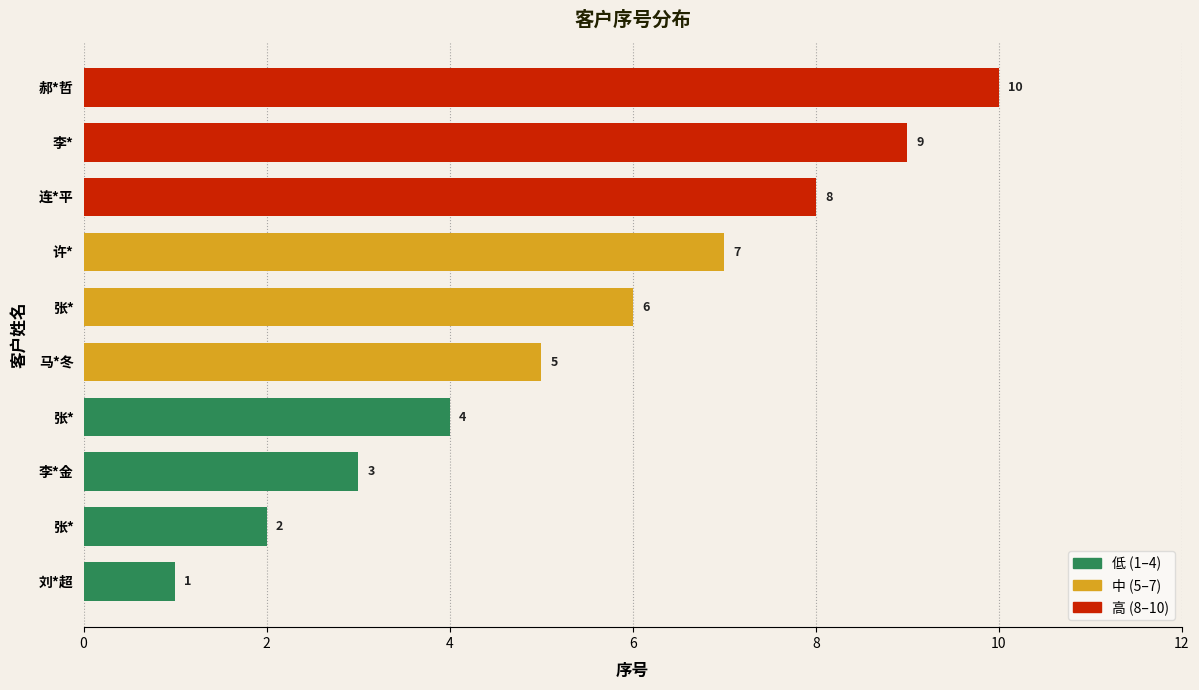

Which category has the lowest value across all series?

刘*超